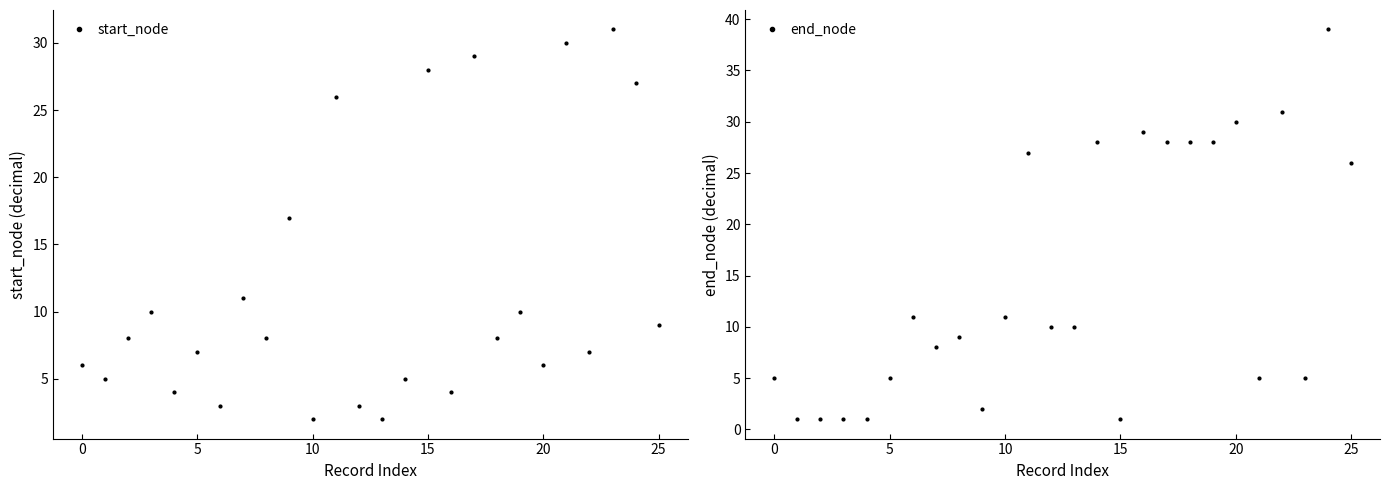

What is the sum of all end_node values?

380